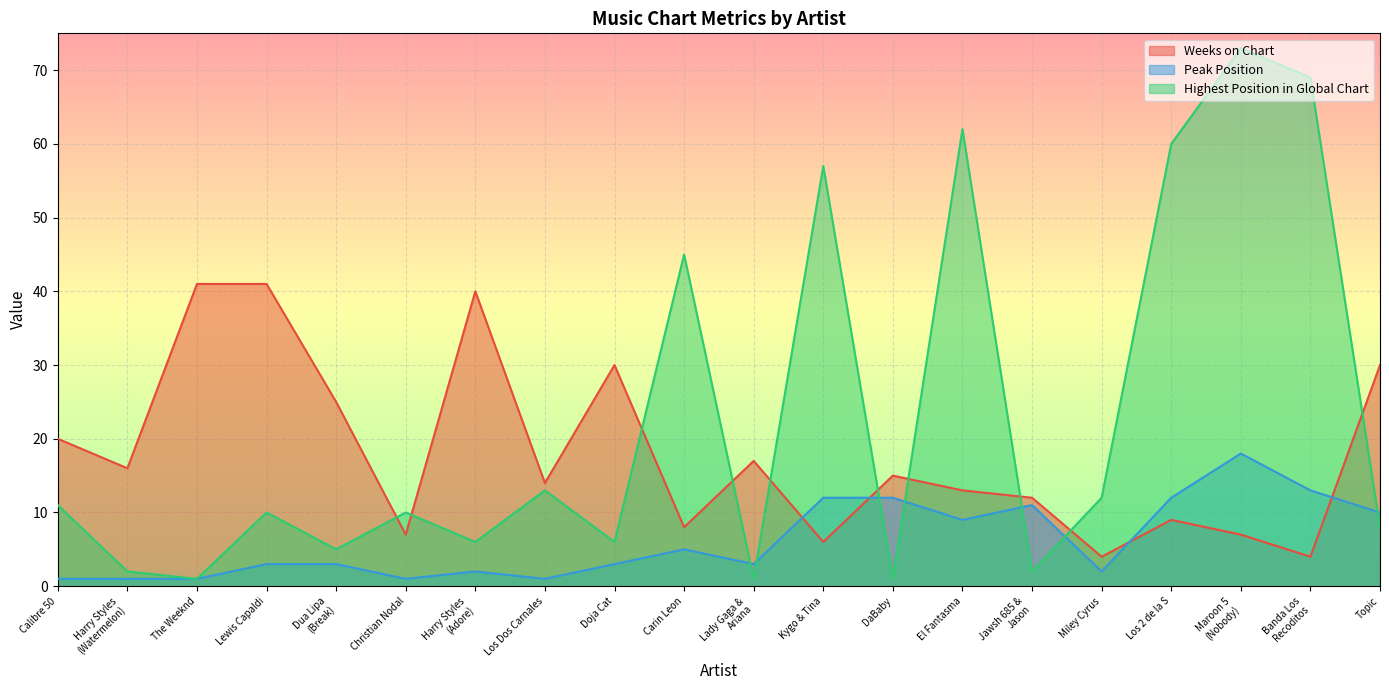

Is the value of Weeks on Chart at DaBaby greater than the value of Highest Position in Global Chart at Los Dos Carnales?

Yes